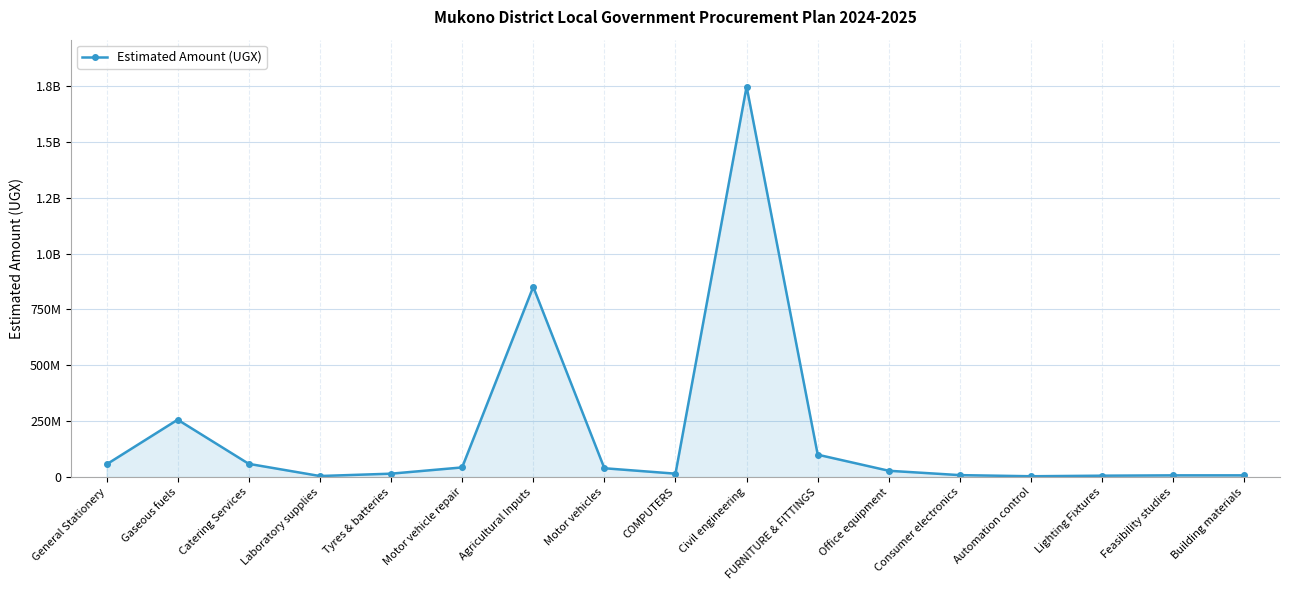

Does the chart have visible grid lines?

Yes